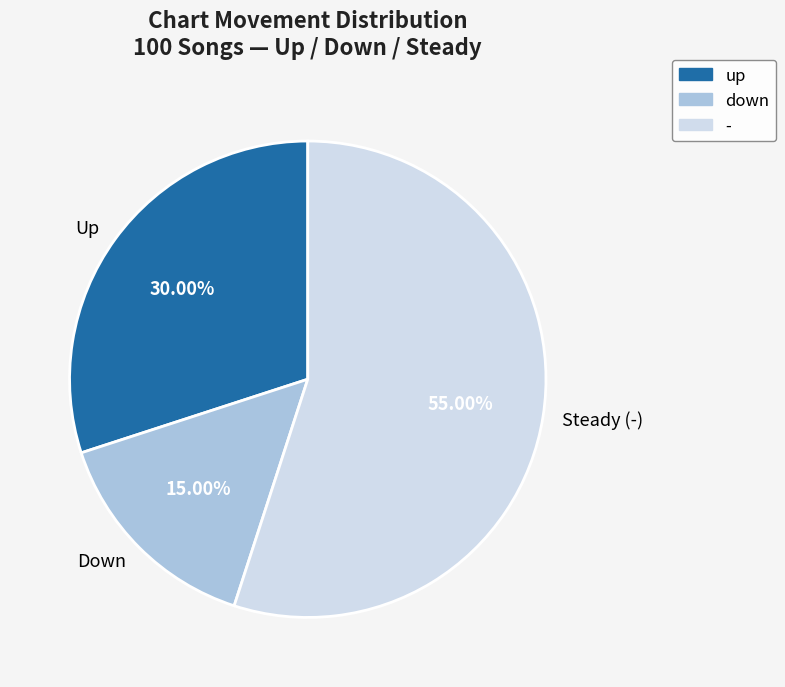

To the nearest percent, what is the average slice percentage?

33%